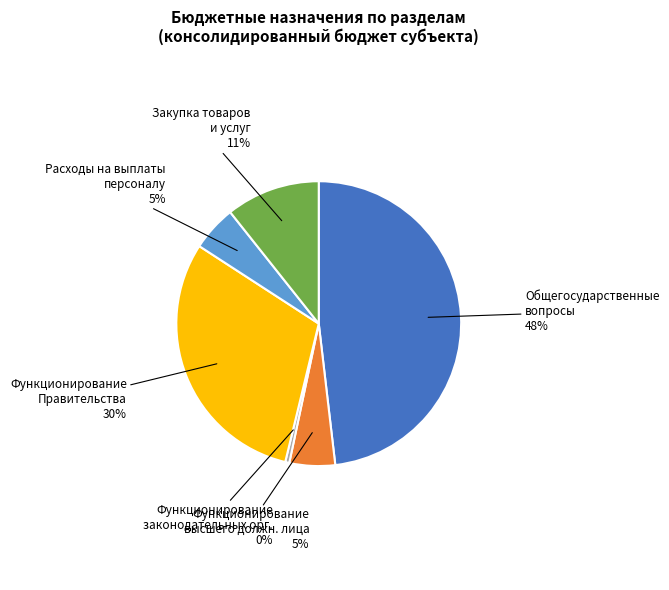

The Закупка товаров и услуг slice represents 1% of the pie. True or false?

False